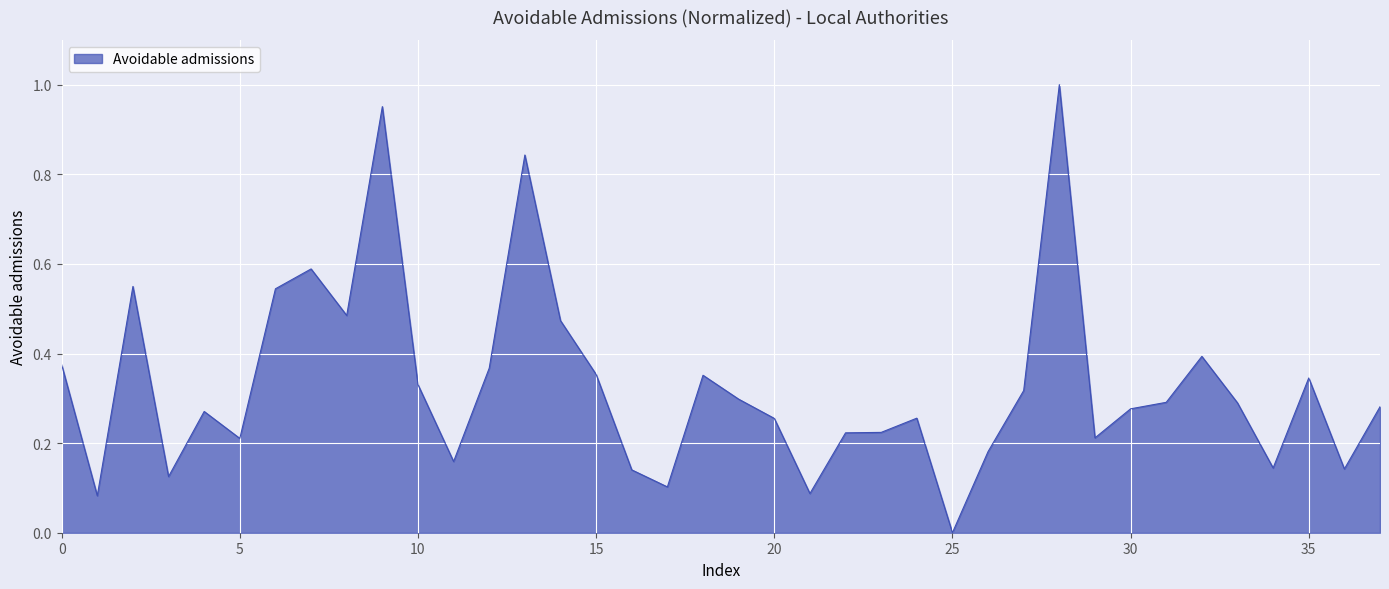

At which category does the chart reach its minimum across all series?

25